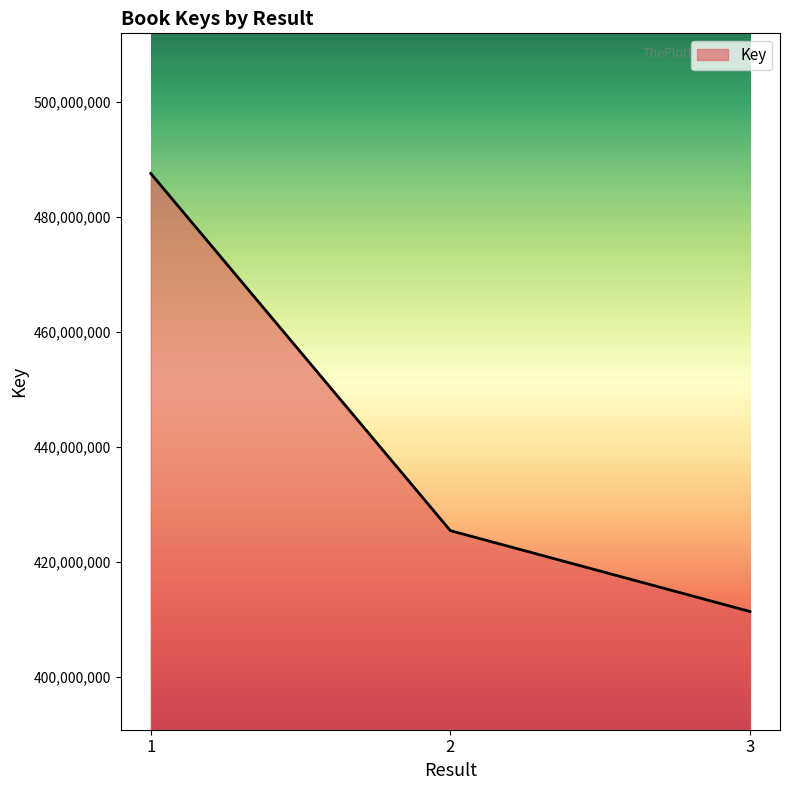

Count the number of categories in the chart.

3